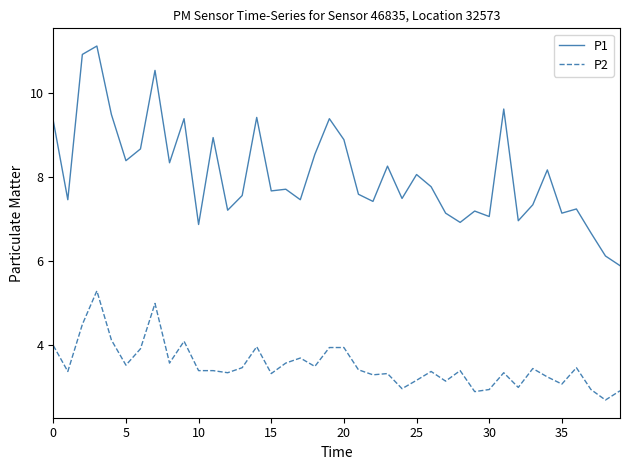

True or false: P1 and P2 intersect in this chart.

False